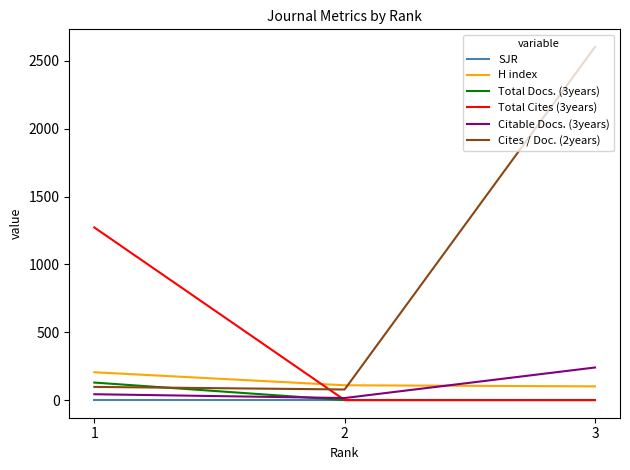

Between 1 and 2, which series saw the biggest shift?

Total Cites (3years)